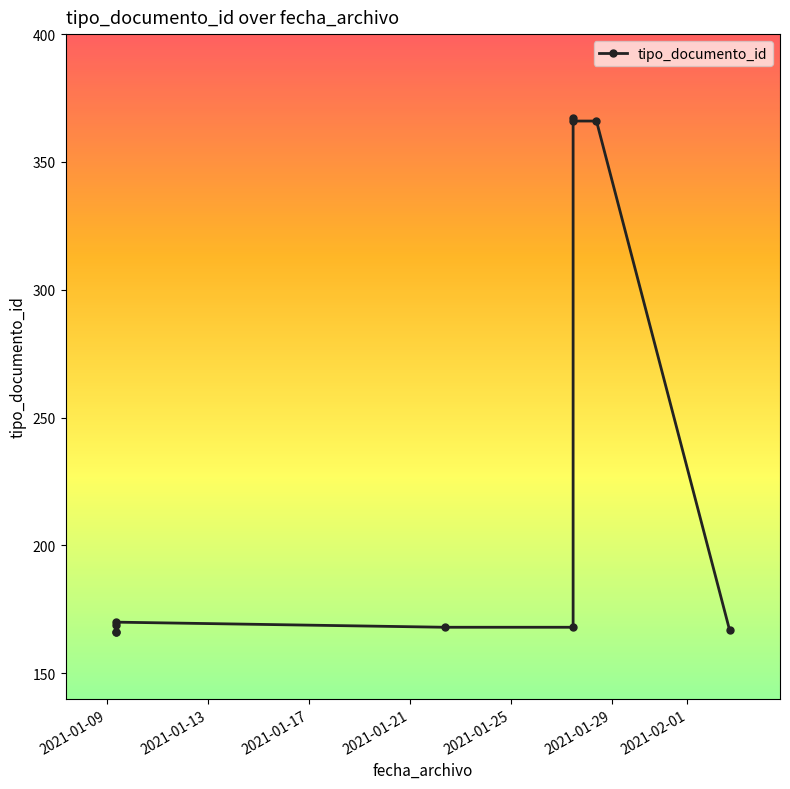

How many points are higher than both their immediate neighbors (excluding endpoints)?

2